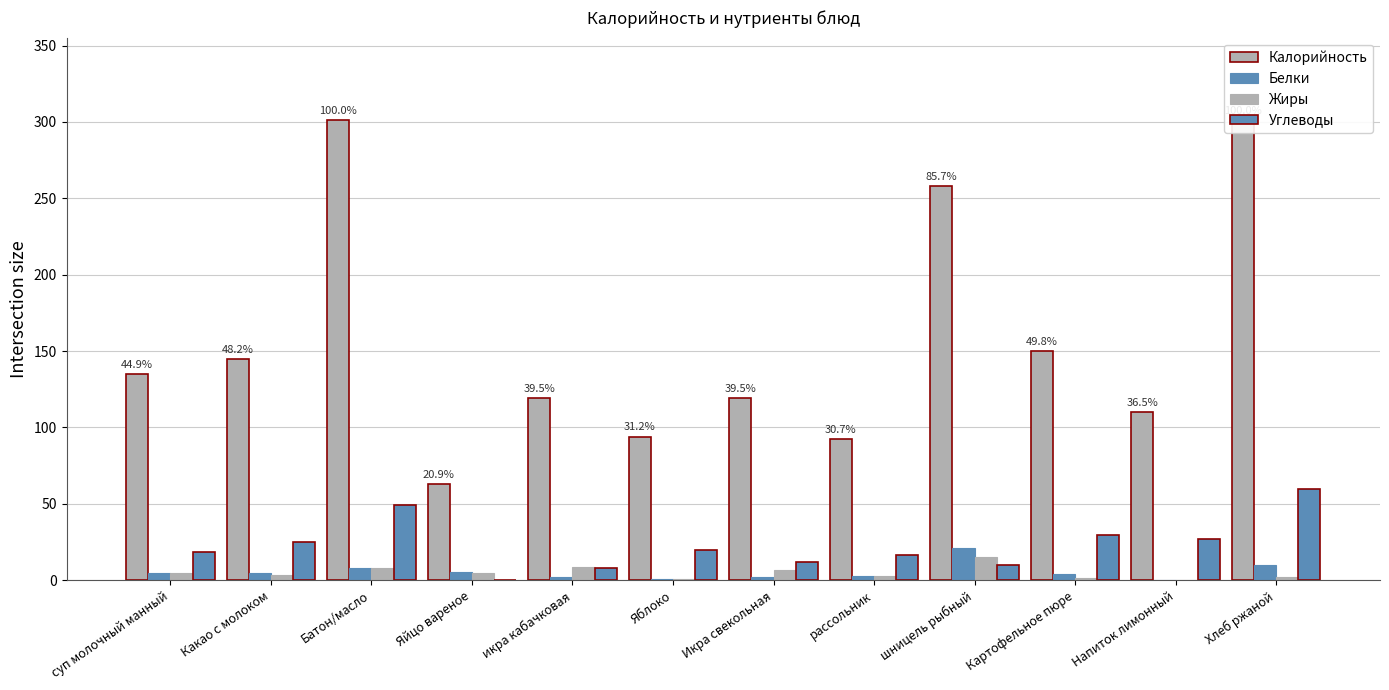

What is the average value of the Белки series?

5.5